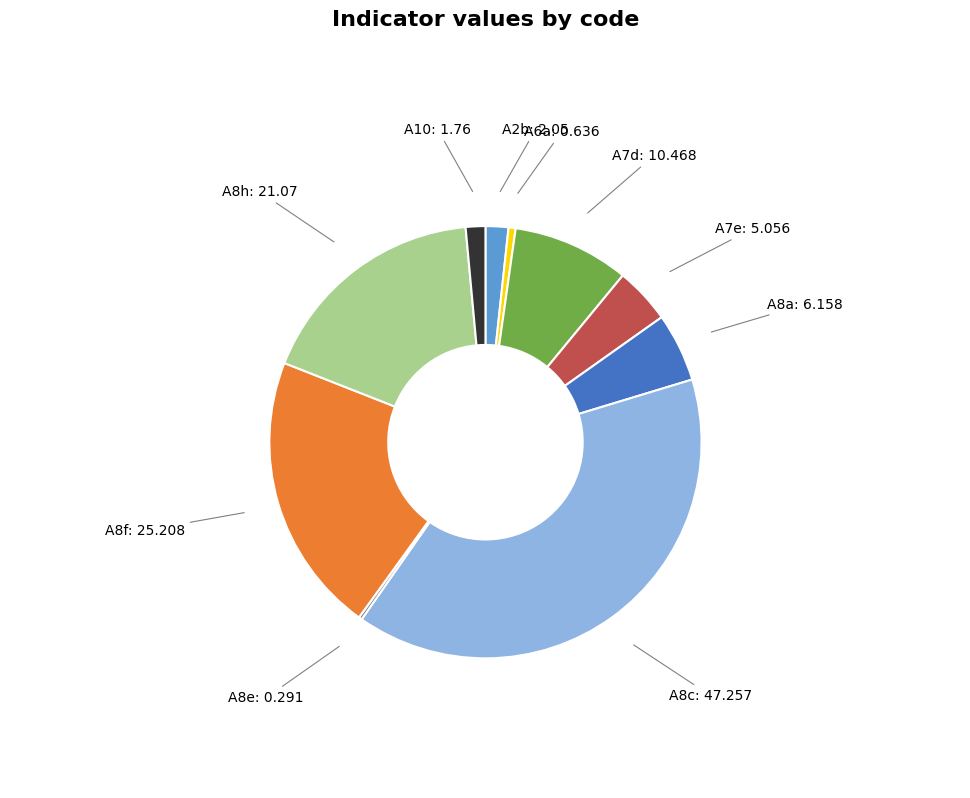

Is there any slice that represents more than half of the pie?

No